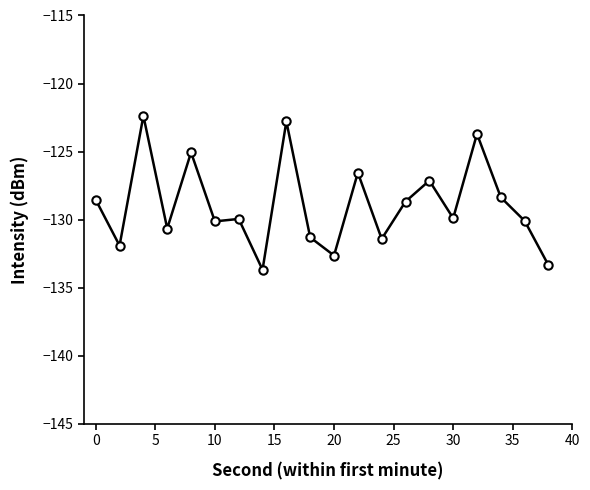

True or false: there are more than 1 points higher than both neighbors.

True